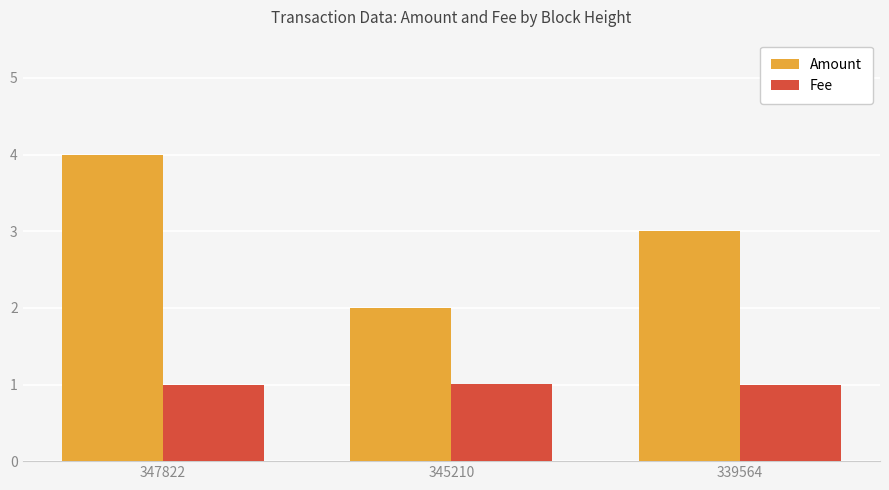

What is the approximate value of Amount at 347822?

4.0